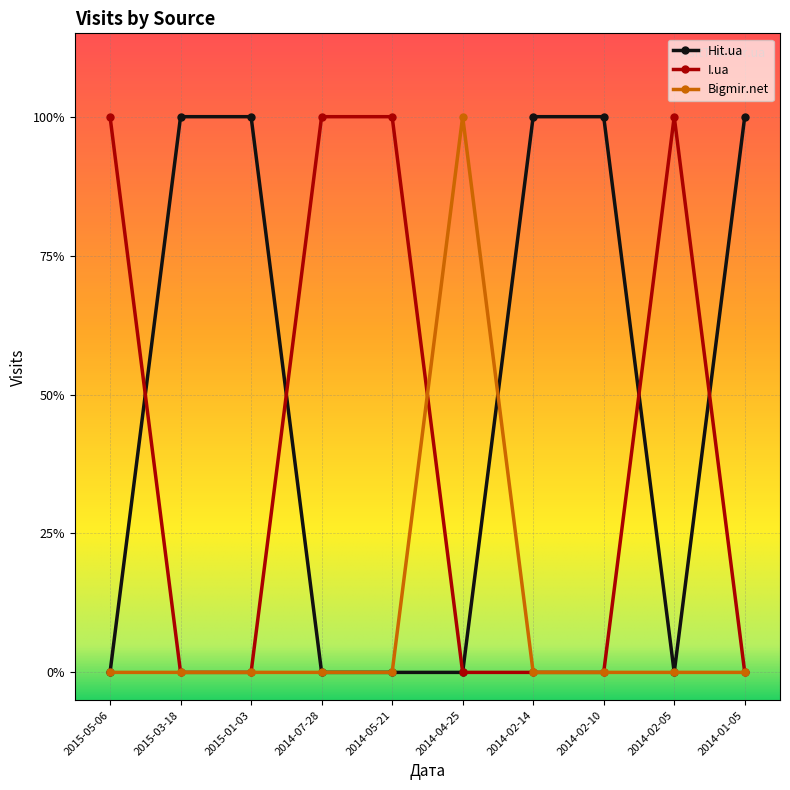

Does the chart have visible grid lines?

Yes